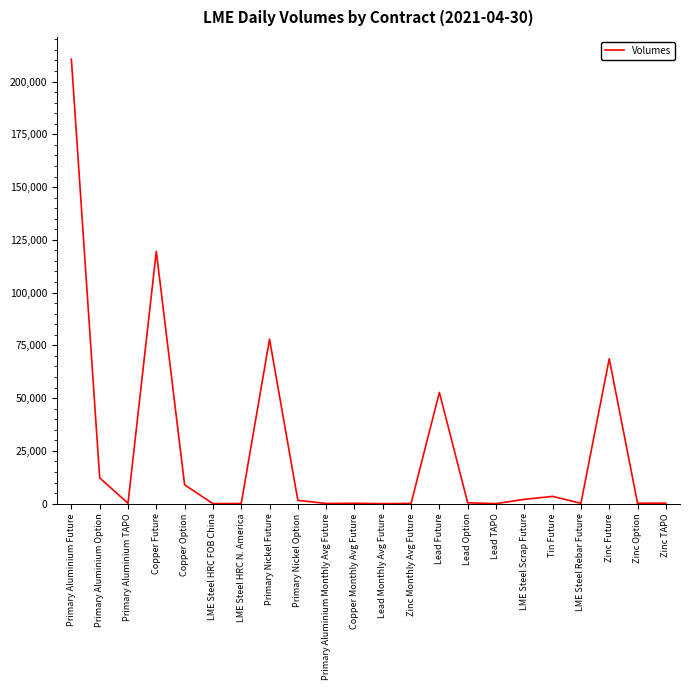

At which category does the data reach its first local peak?

Copper Future